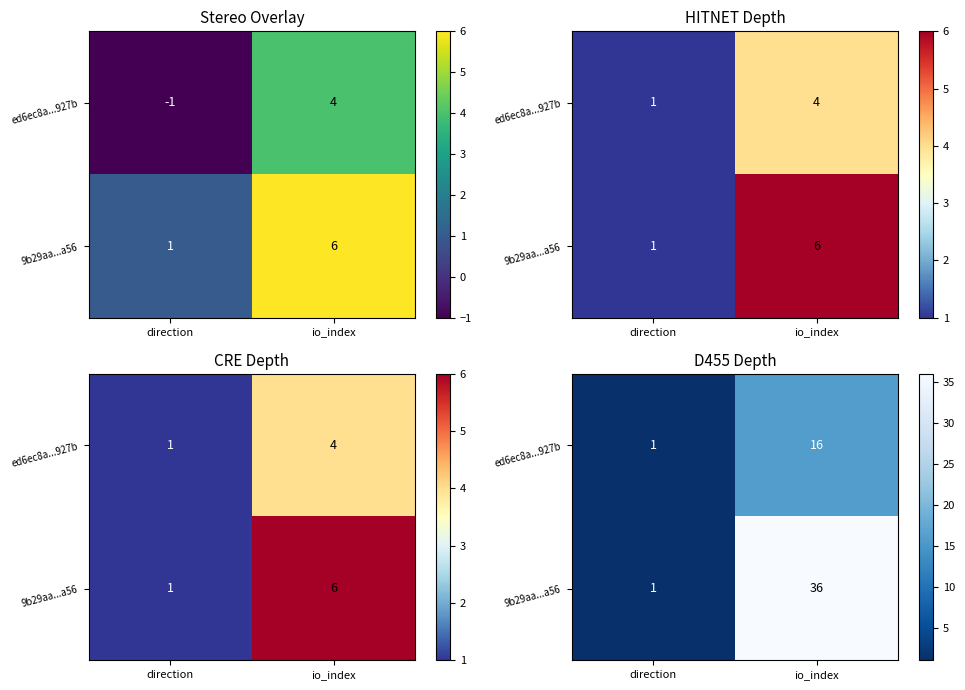

Which category has the highest value in the ed6ec8a...927b series?

io_index